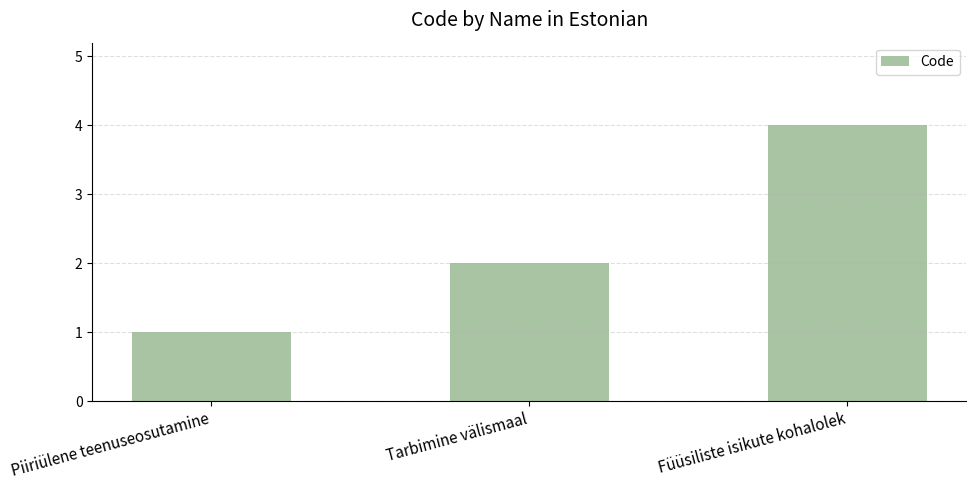

Rank the categories by value from lowest to highest.

Piiriülene teenuseosutamine, Tarbimine välismaal, Füüsiliste isikute kohalolek